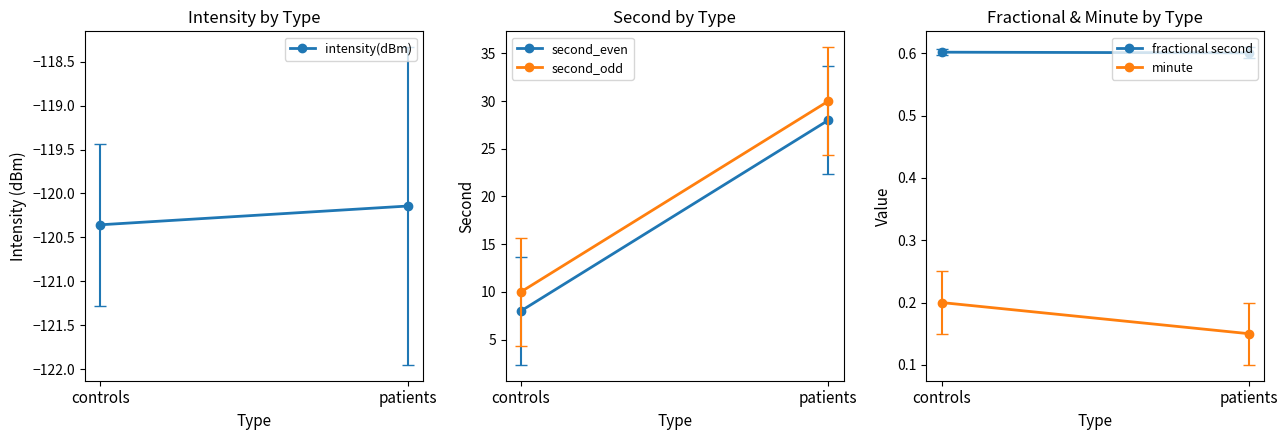

True or false: intensity(dBm) has a value of -73.4 at controls.

False